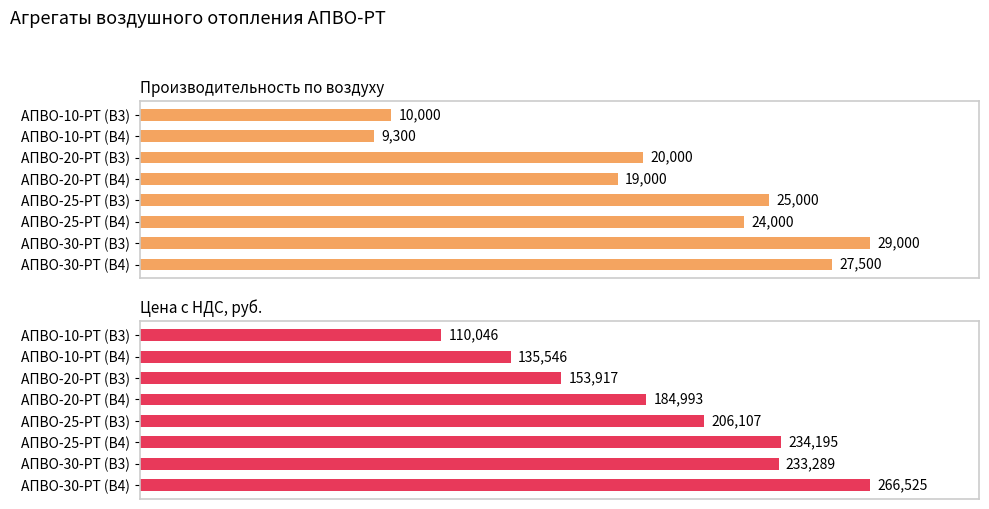

What is the maximum value shown in the chart?

266525.4